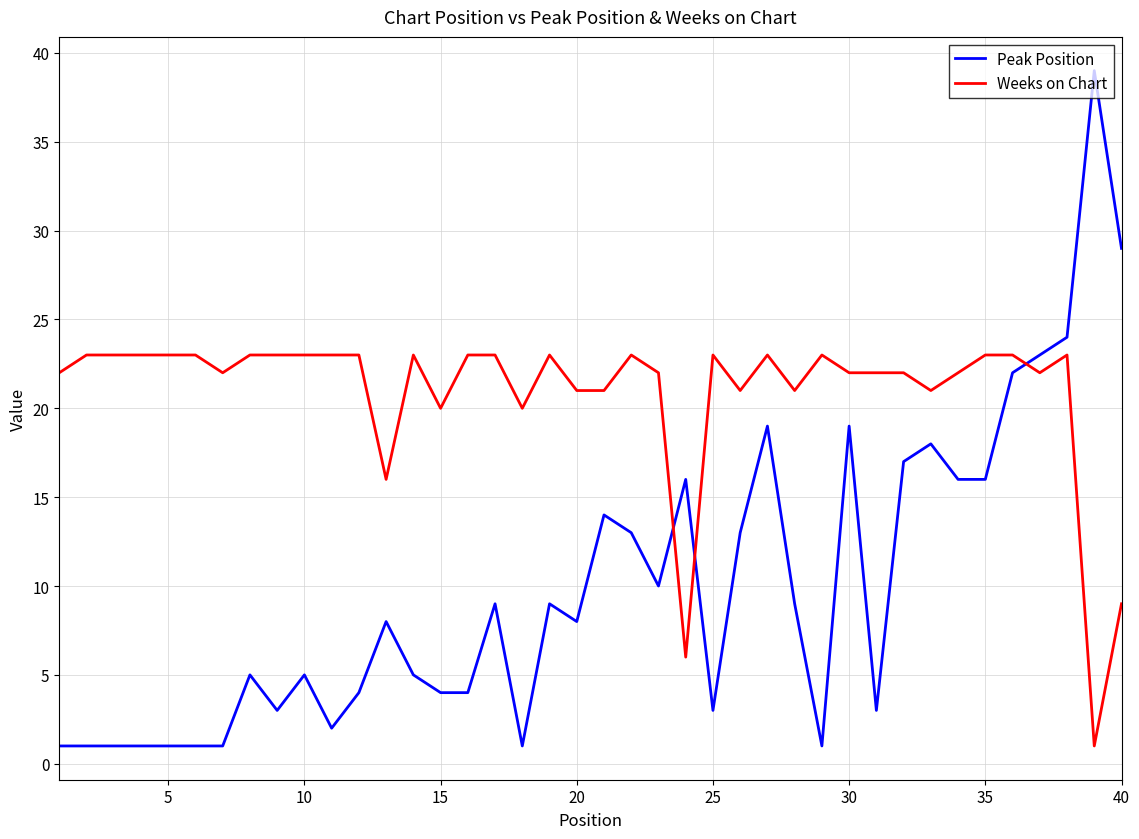

What are all the series names shown in the legend?

Peak Position, Weeks on Chart